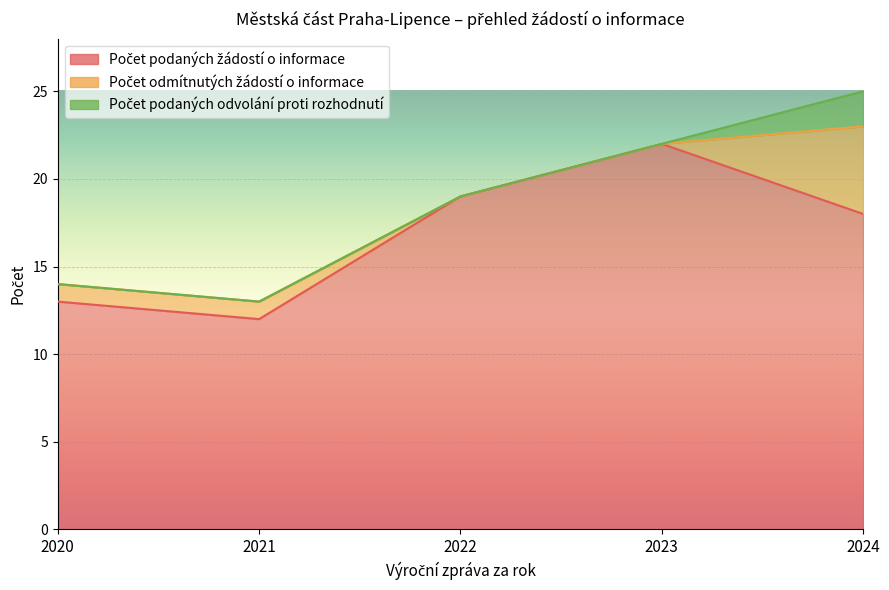

What is the maximum value shown in the chart?

22